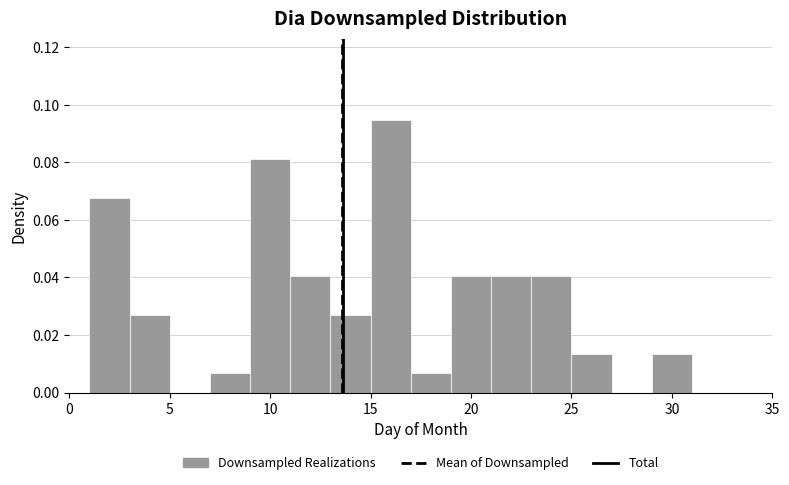

Reading left to right, transcribe this chart: for each bar, give the range it covers on the x-axis and its height. The values are not printed on the chart, so give them approximately, as read against the axis.

1 to 3: 0.068
3 to 5: 0.028
5 to 7: 0
7 to 9: 0.006
9 to 11: 0.082
11 to 13: 0.040
13 to 15: 0.028
15 to 17: 0.094
17 to 19: 0.006
19 to 21: 0.040
21 to 23: 0.040
23 to 25: 0.040
25 to 27: 0.014
27 to 29: 0
29 to 31: 0.014